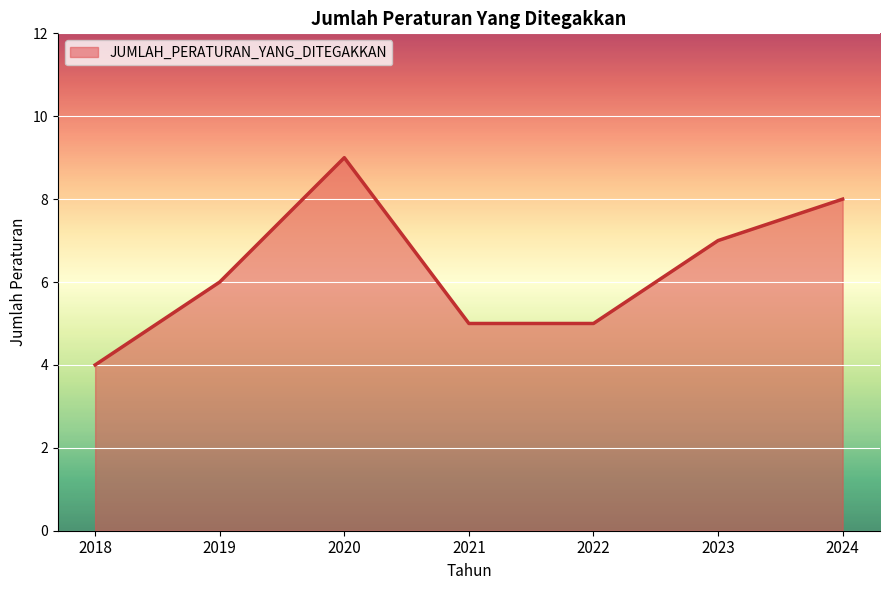

Reading left to right, list all the values displayed in this chart.

2018=4	2019=6	2020=9	2021=5	2022=5	2023=7	2024=8